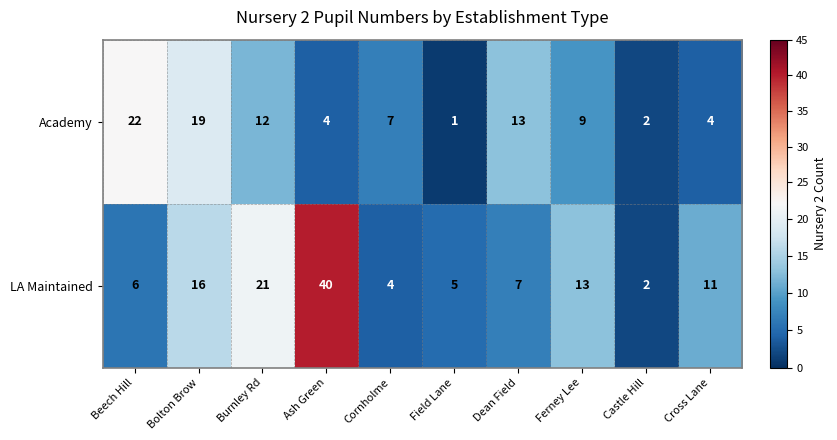

The value of Academy at Cornholme is 9. True or false?

False